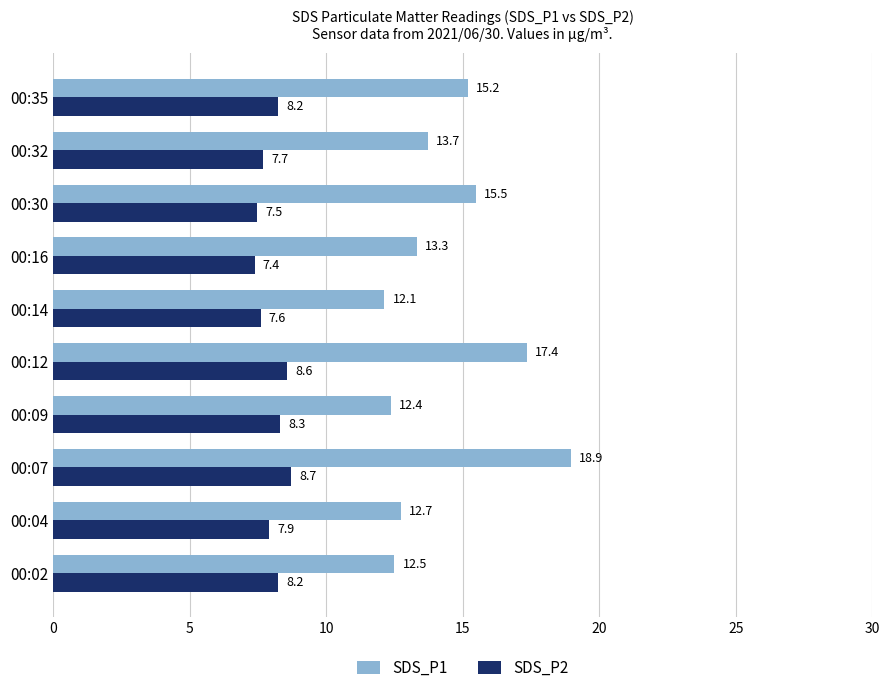

Is it true that SDS_P2 equals 7.5 at 00:30?

True